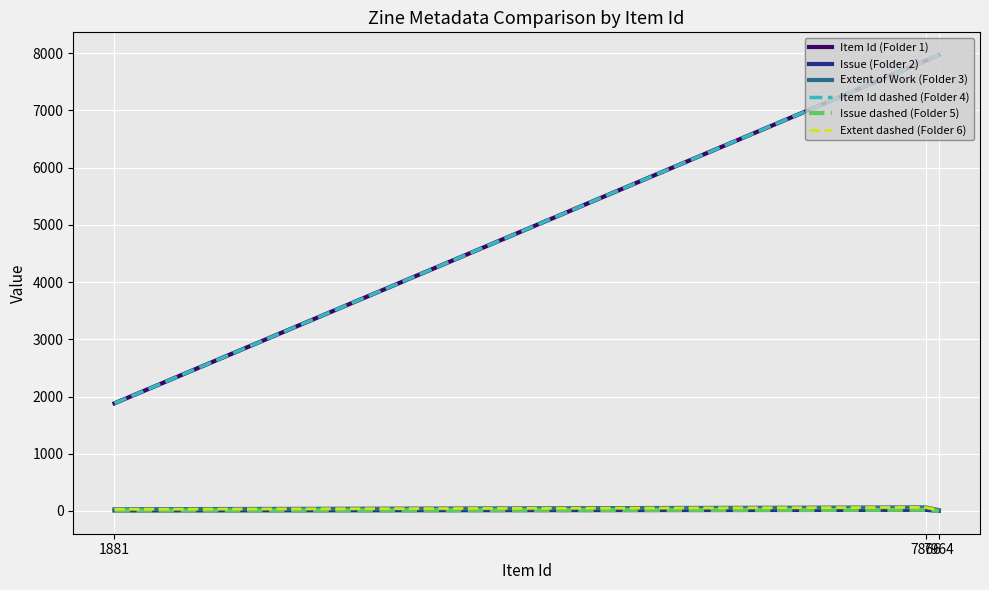

Does the chart have visible grid lines?

Yes